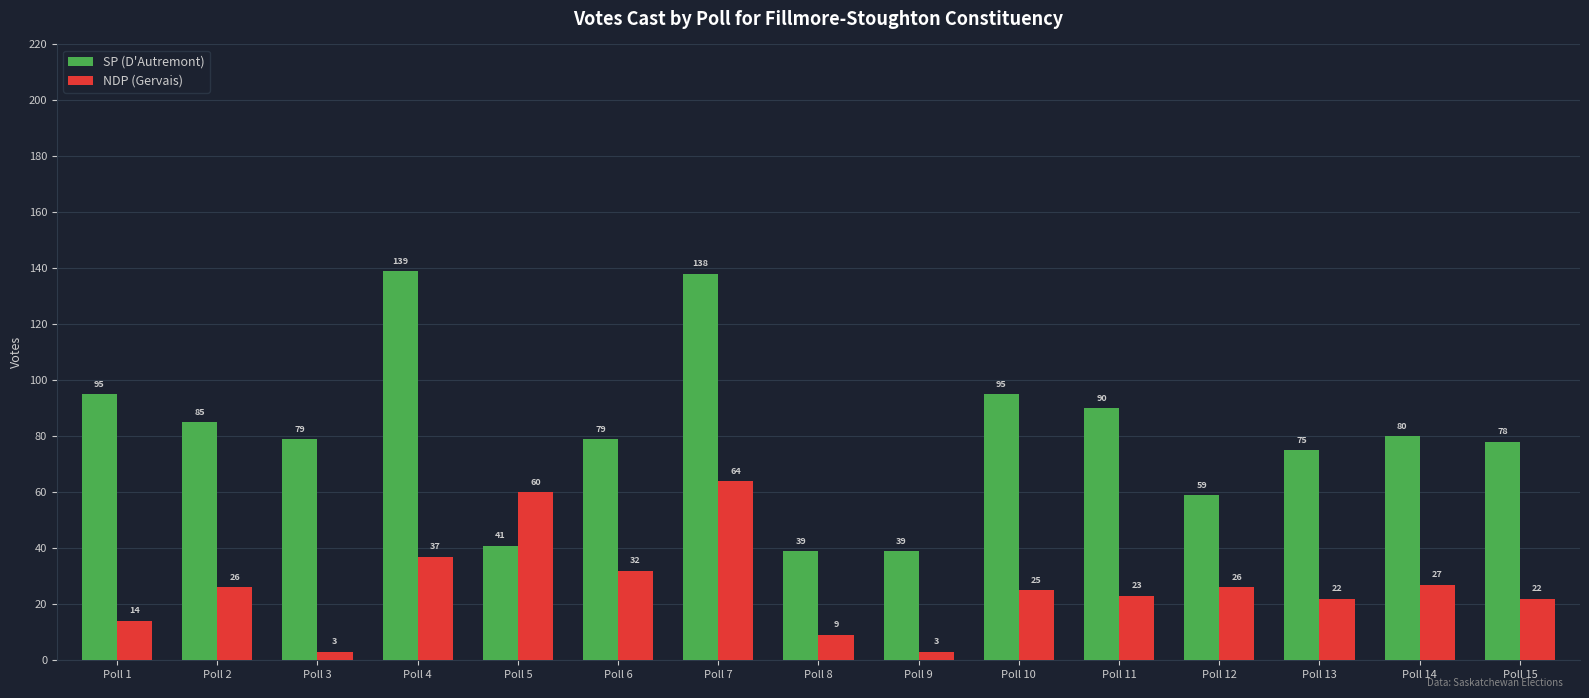

Is the value of NDP (Gervais) at Poll 4 greater than the value of SP (D'Autremont) at Poll 3?

No